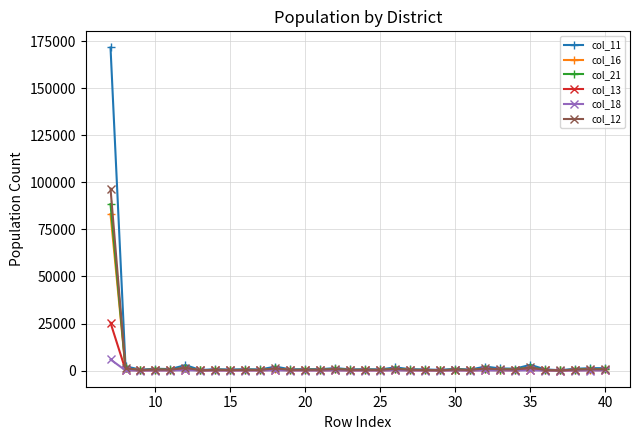

What are all the series names shown in the legend?

col_11, col_16, col_21, col_13, col_18, col_12